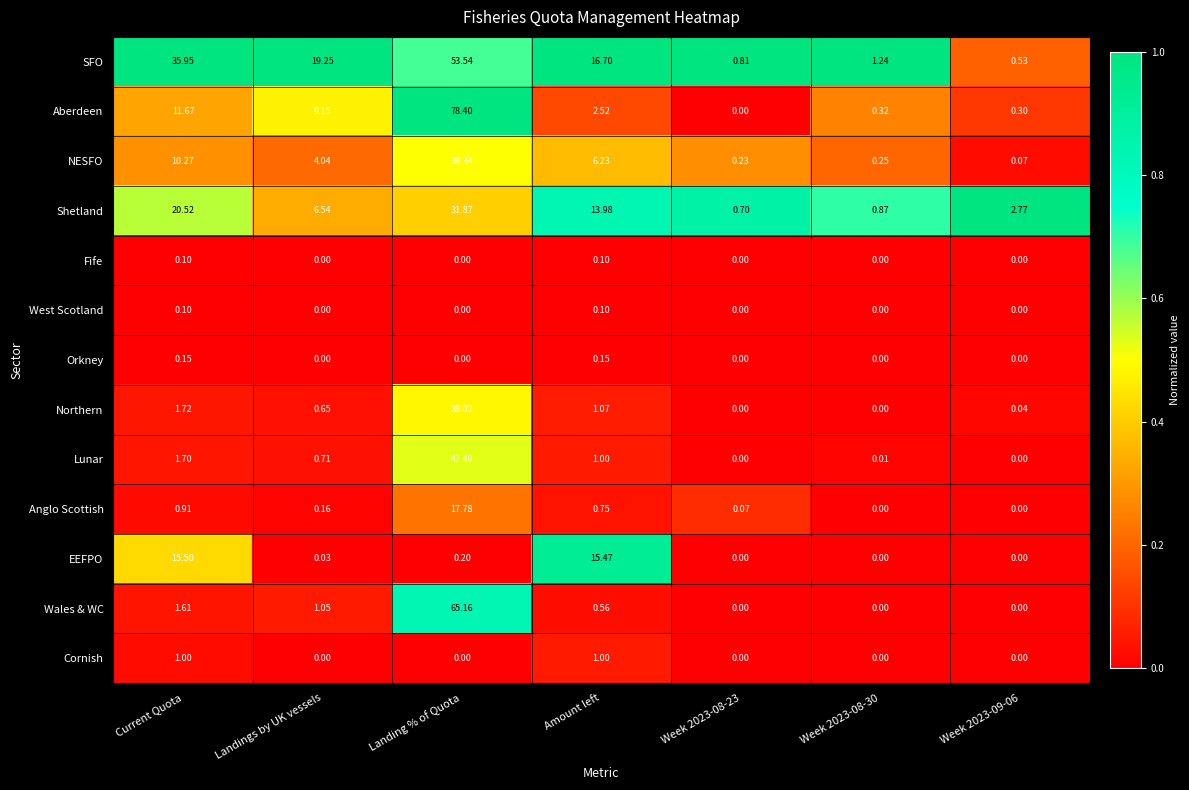

At which label does SFO reach its peak?

Landing % of Quota